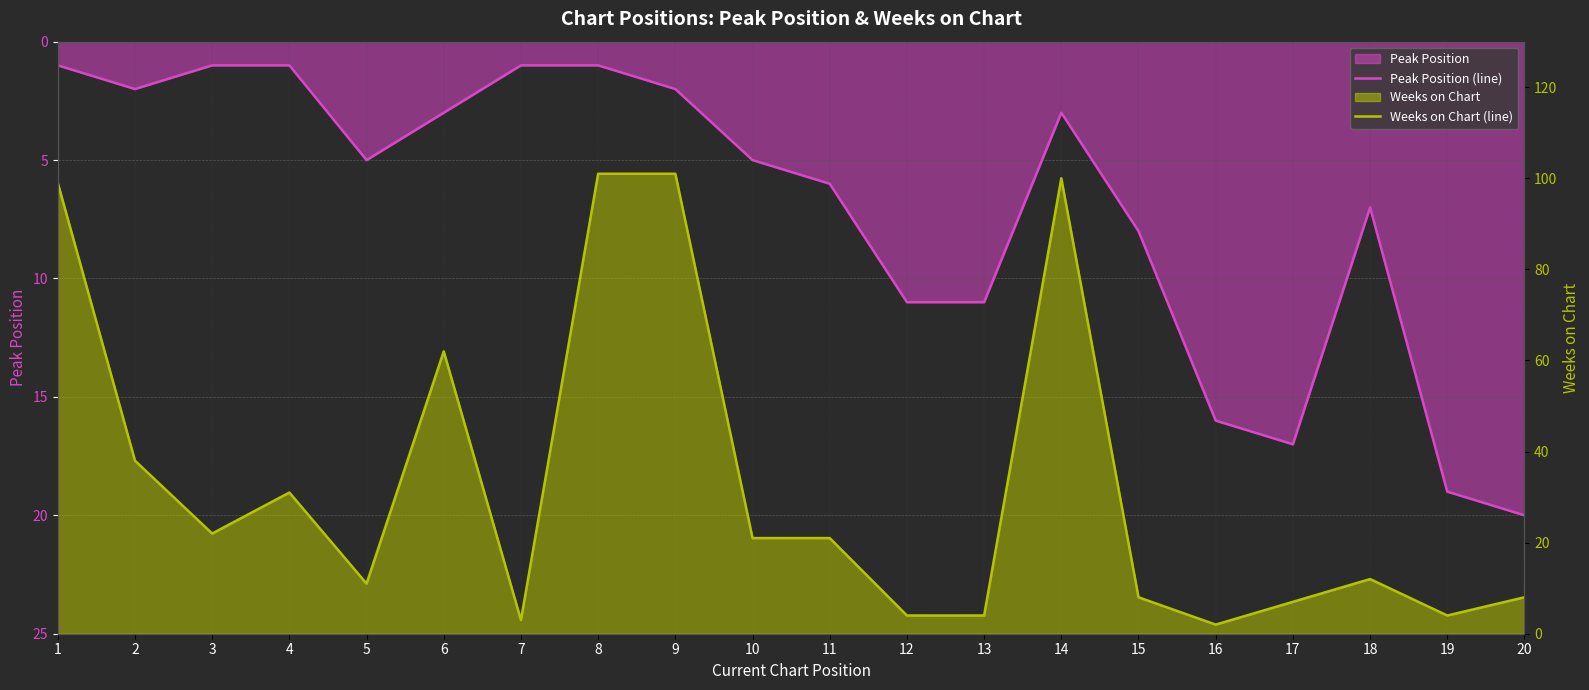

What is the minimum value for Peak Position (line)?

1